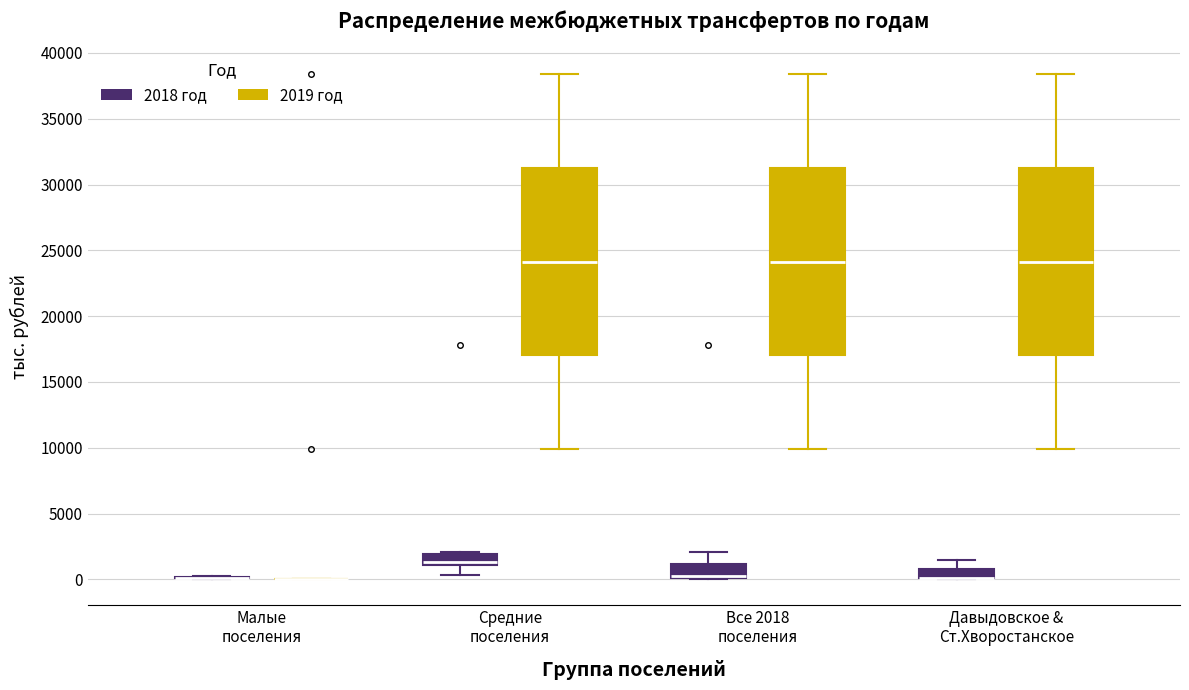

Where is the upper edge of the box for Средние поселения (2018 год) on the y-axis? The values are not printed on the chart, so give them approximately, as read against the axis.

2000